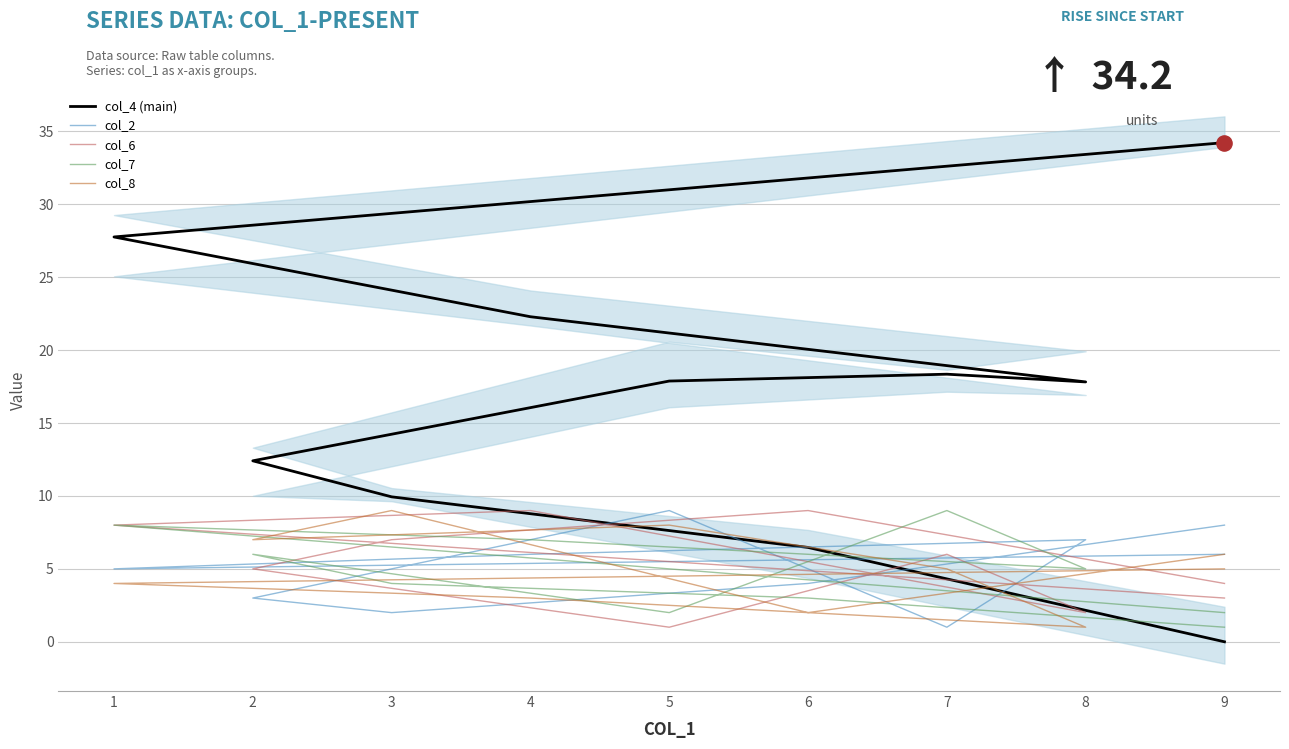

Which series has the widest spread of Y values?

col_4 (main)